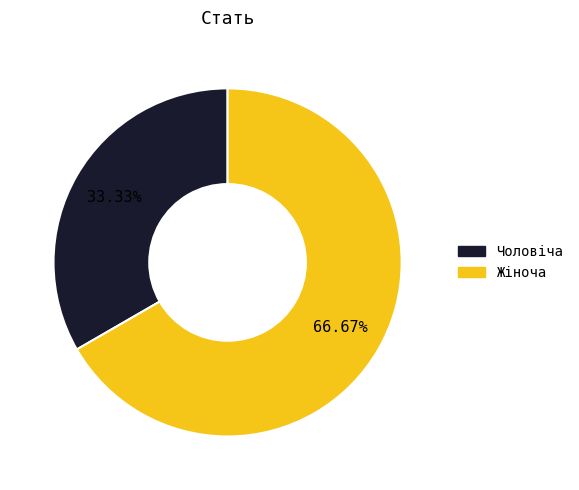

Combined, what portion of the pie is Чоловіча and Жіноча?

100.0%